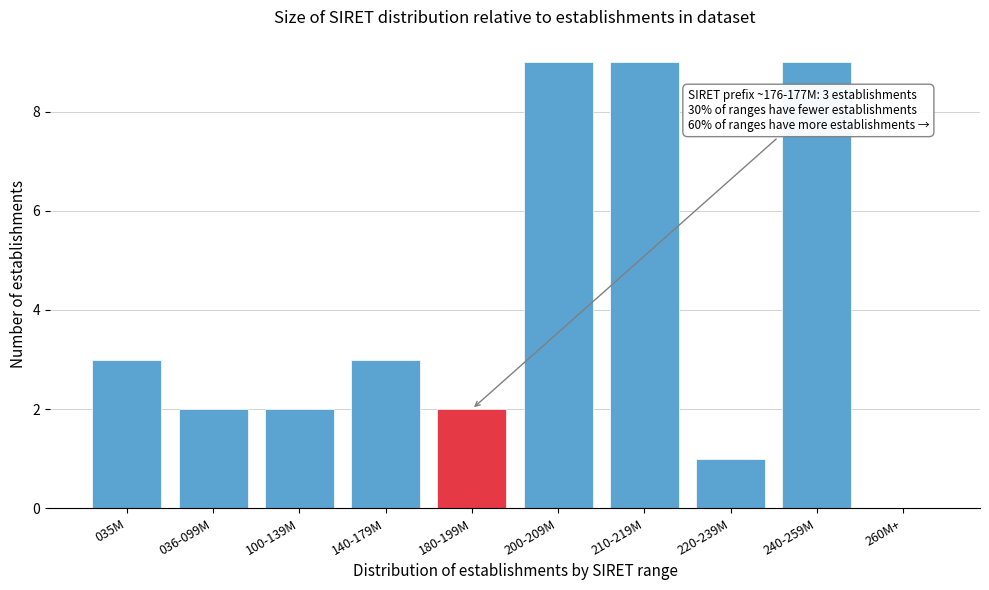

Reading left to right, what are all the values shown in this chart?

035M=3	036-099M=2	100-139M=2	140-179M=3	180-199M=2	200-209M=9	210-219M=9	220-239M=1	240-259M=9	260M+=0